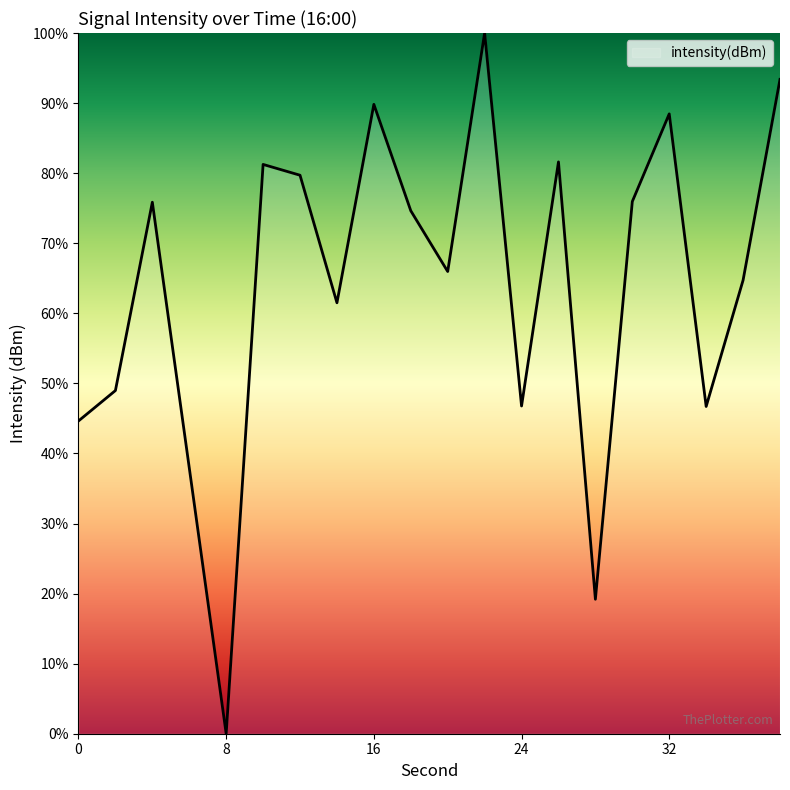

What is the maximum value shown in the chart?

100.0